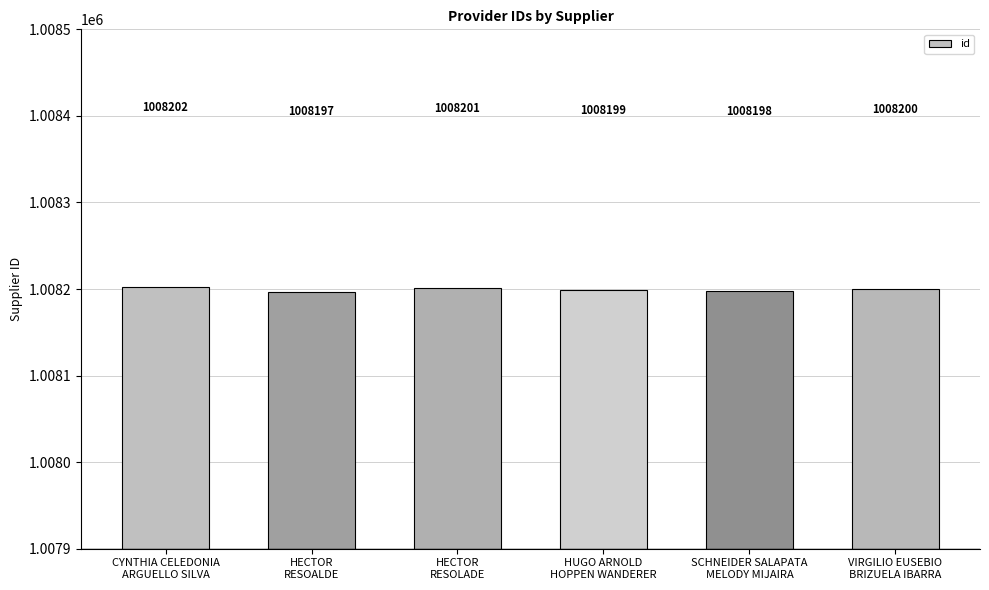

At which category does the chart reach its minimum across all series?

HECTOR
RESOALDE